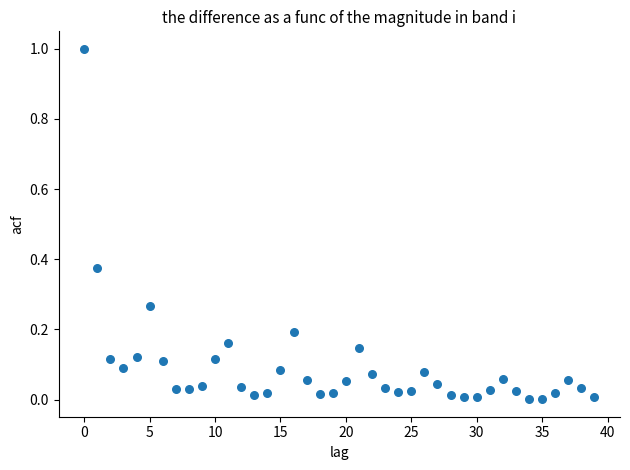

What is the range of Y values (max minus min)?

1.0